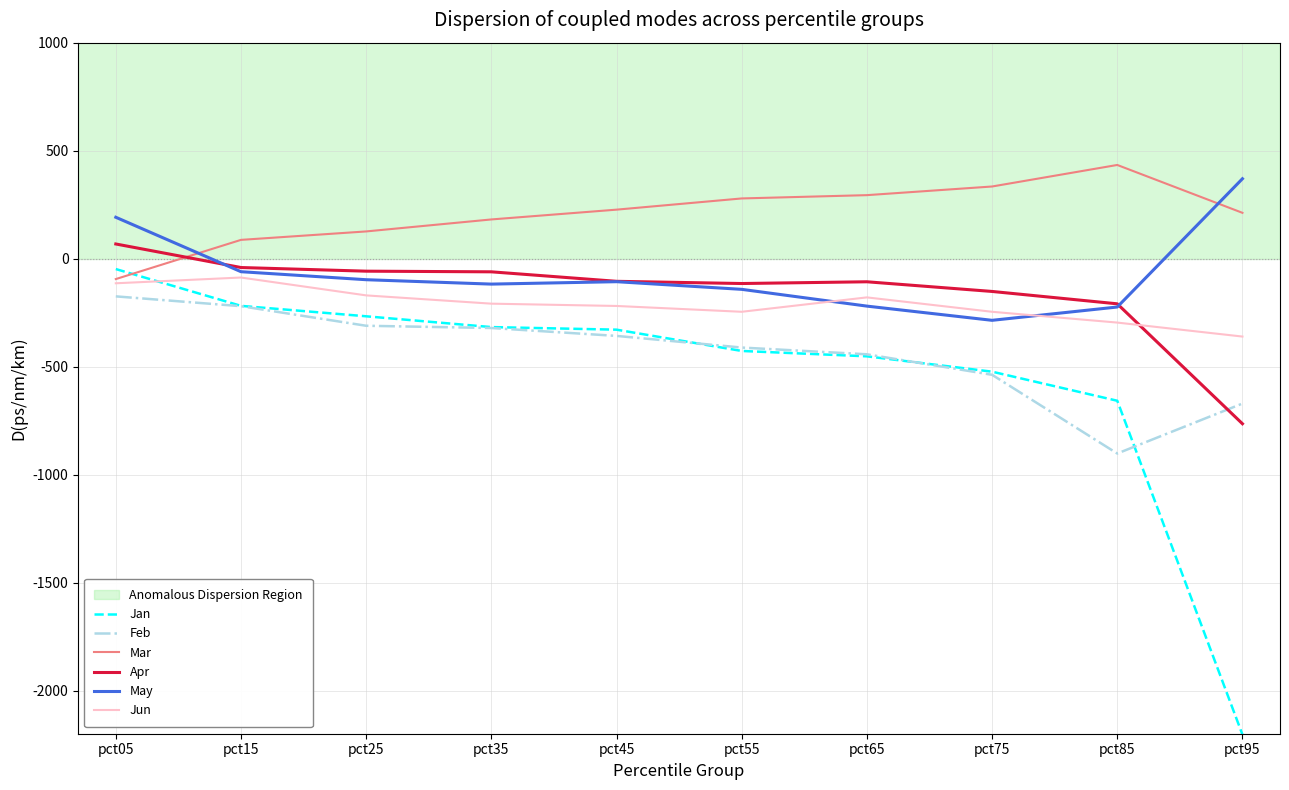

What is the sum of all Feb values?

-4351.5